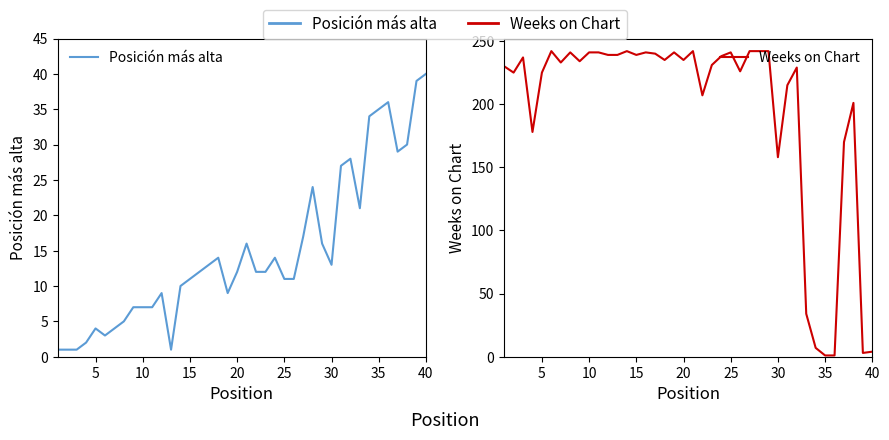

What are all the series names shown in the legend?

Posición más alta, Weeks on Chart